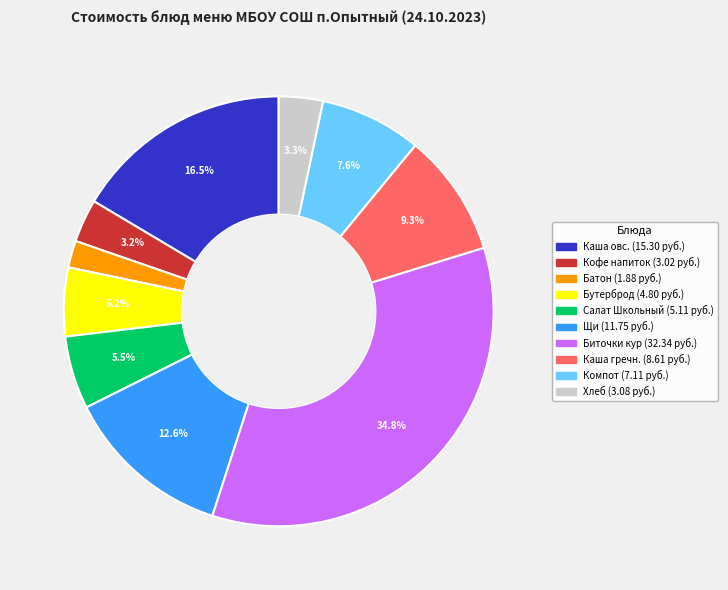

To the nearest percent, what is the difference between the largest and smallest slice percentages?

33%